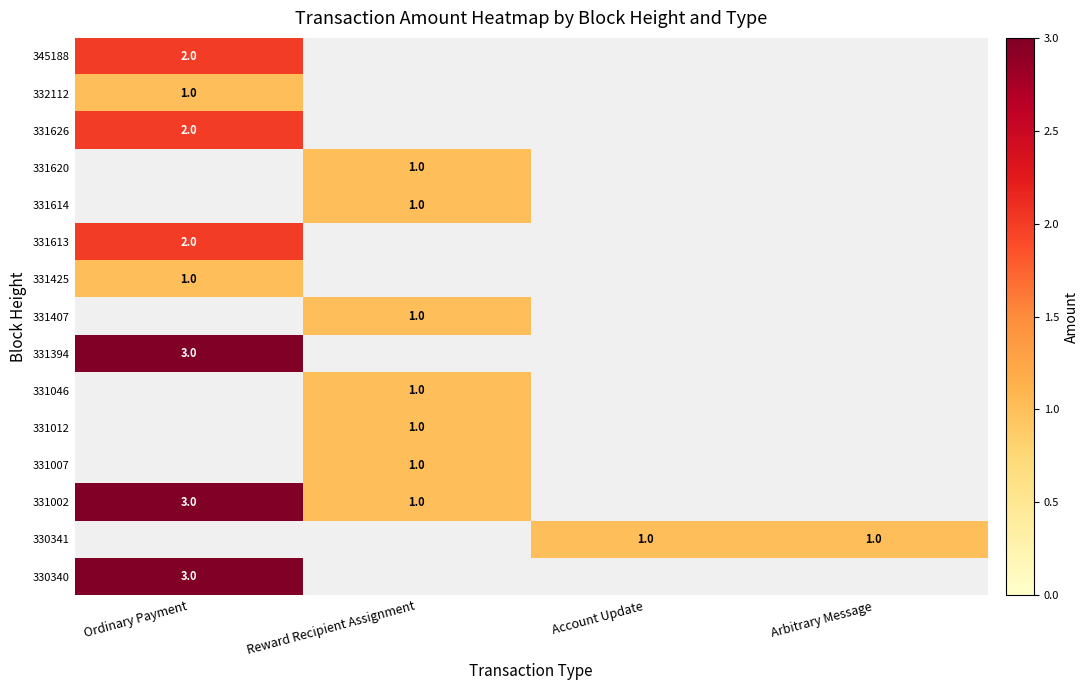

The 331002 series shows 1 at Reward Recipient Assignment. True or false?

True